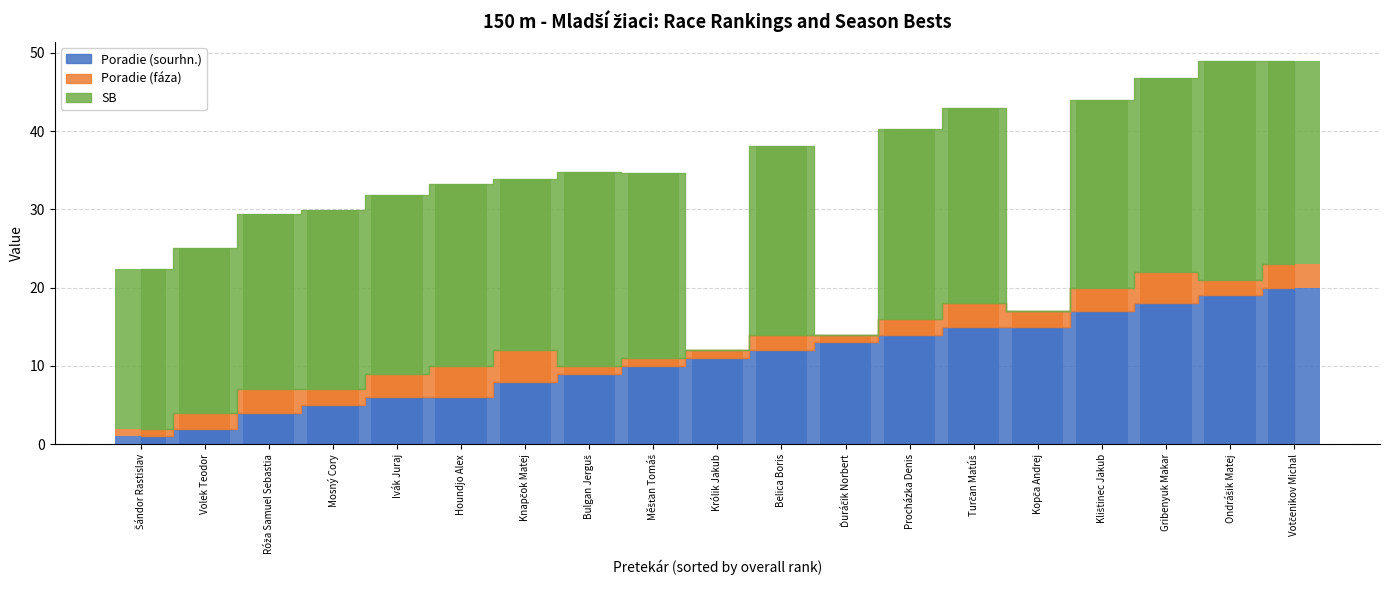

List the series in order of their overall mean, highest first.

SB, Poradie (sourhn.), Poradie (fáza)